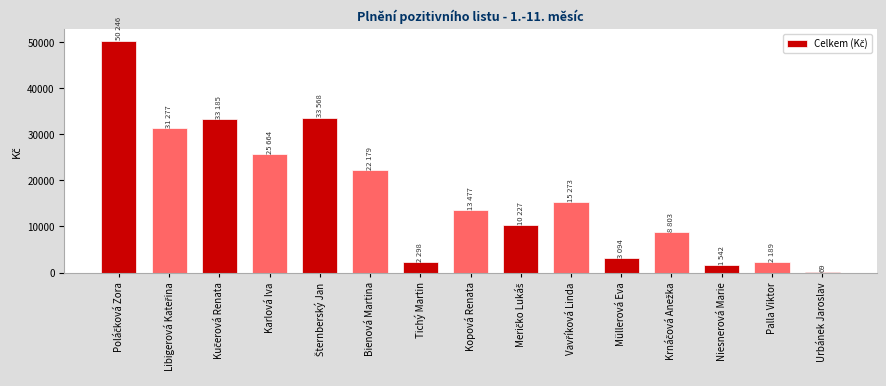

The value at Müllerová Eva is 3094.1. True or false?

True